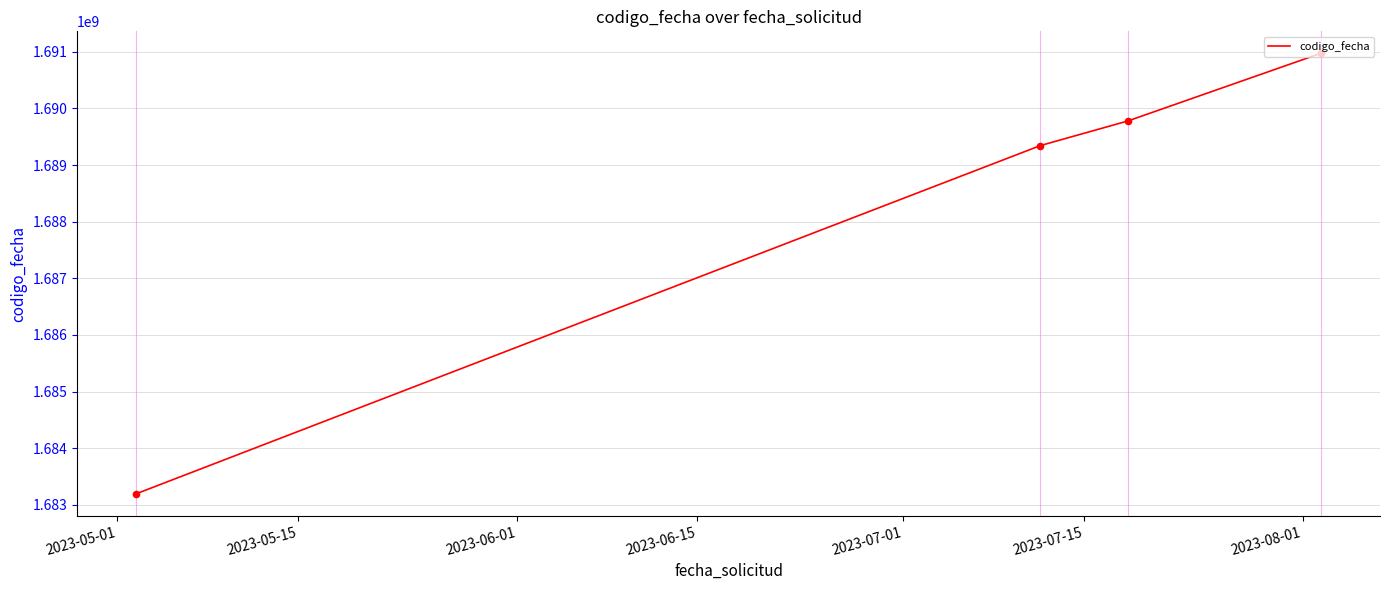

What is the difference between the maximum and second lowest values?

1628056